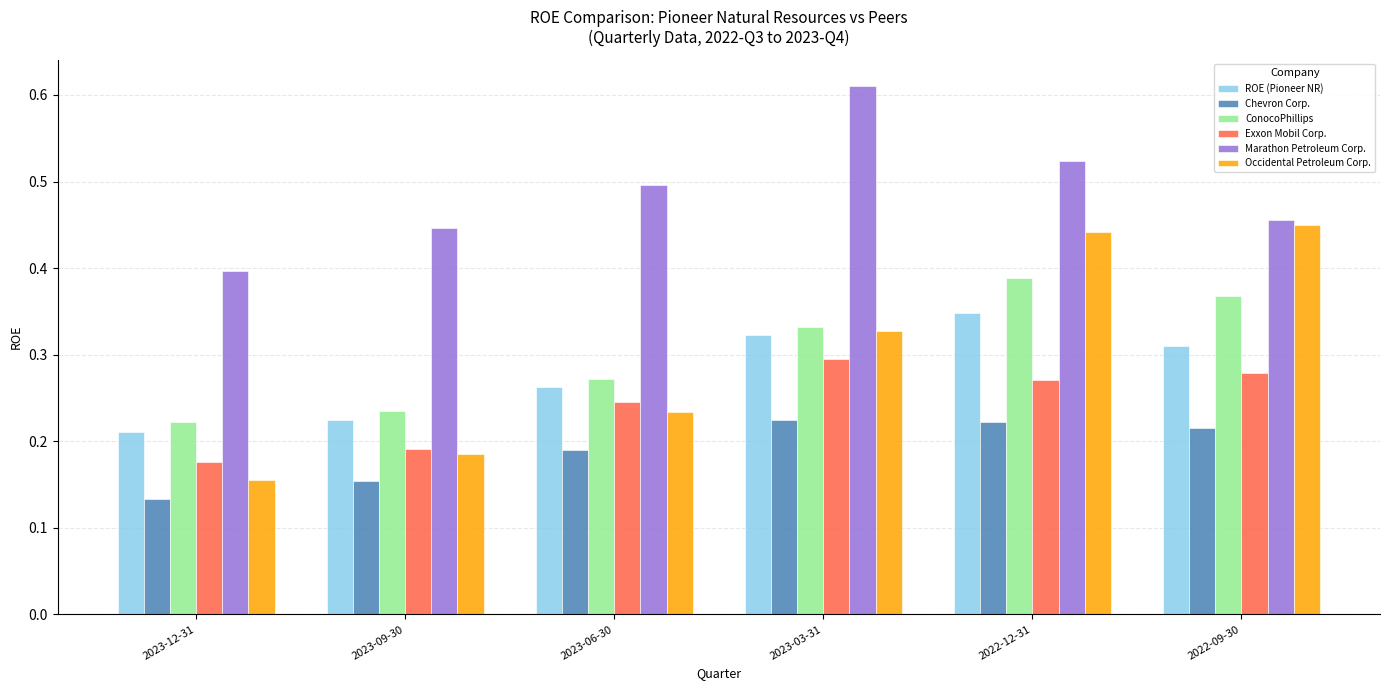

True or false: ROE (Pioneer NR) has a value of 0.3 at 2022-09-30.

True